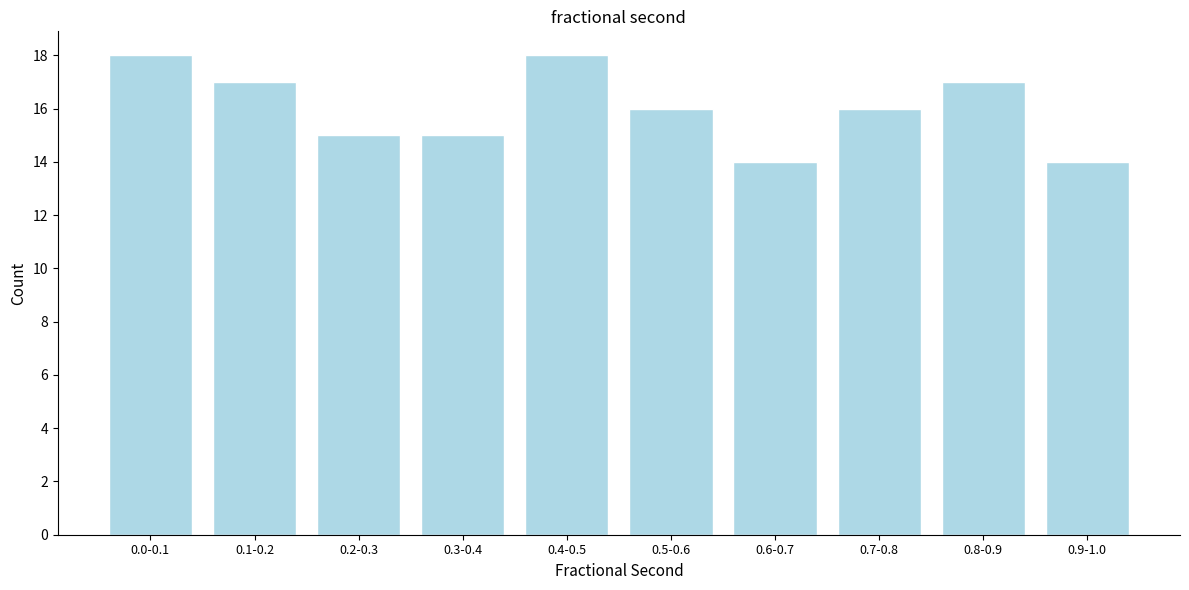

Reading left to right, what are all the values shown in this chart?

18	17	15	15	18	16	14	16	17	14